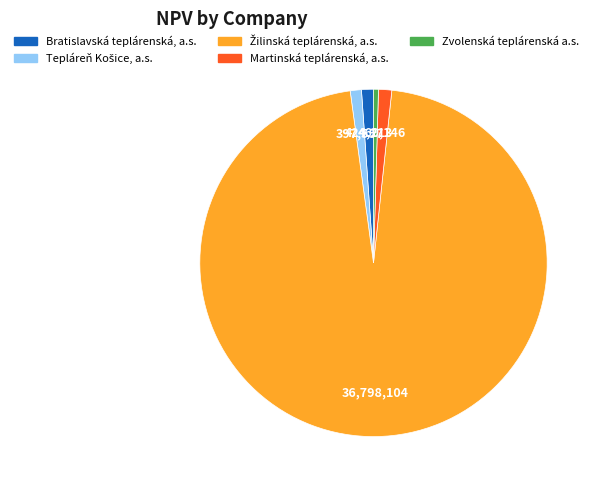

How many segments does this pie chart have?

5